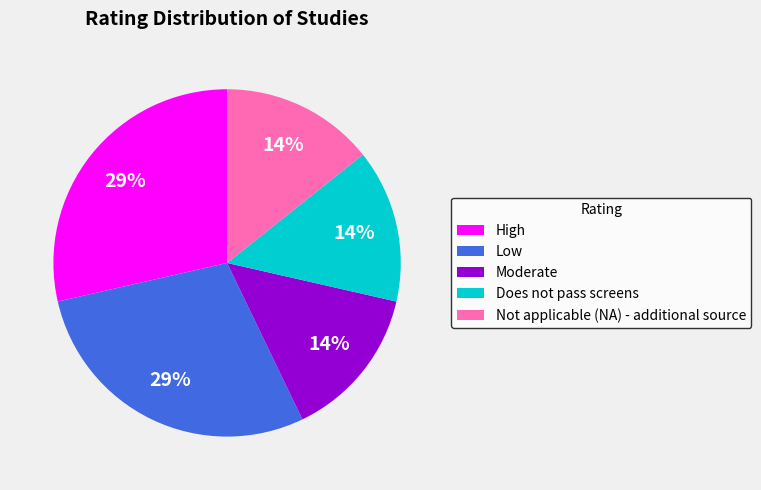

Count the number of slices in the pie.

5